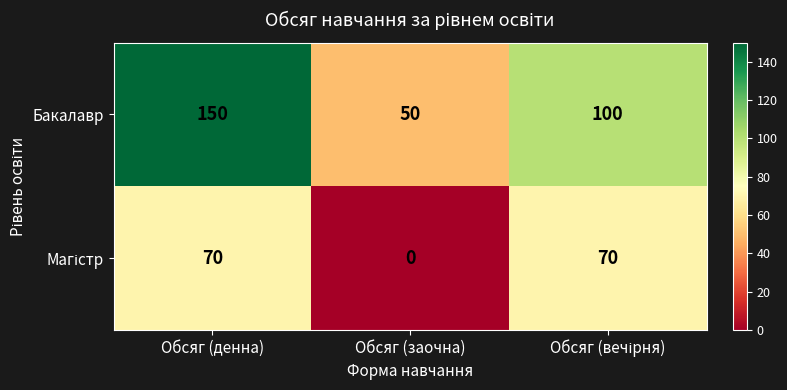

The Бакалавр series shows 34 at Обсяг (заочна). True or false?

False